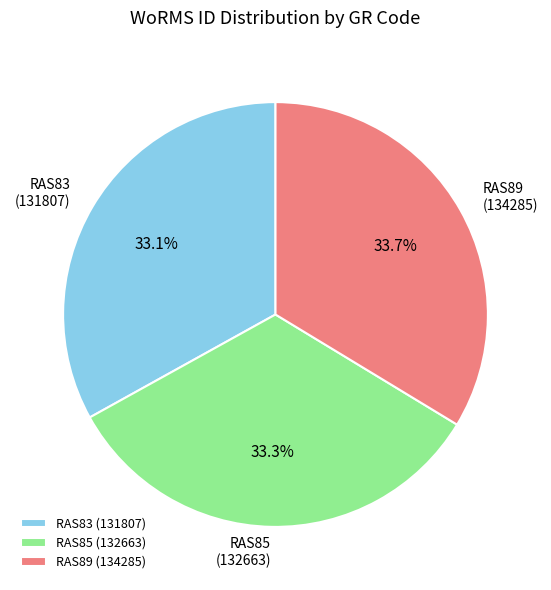

Do RAS85 and RAS89 together represent more than half of the pie?

Yes